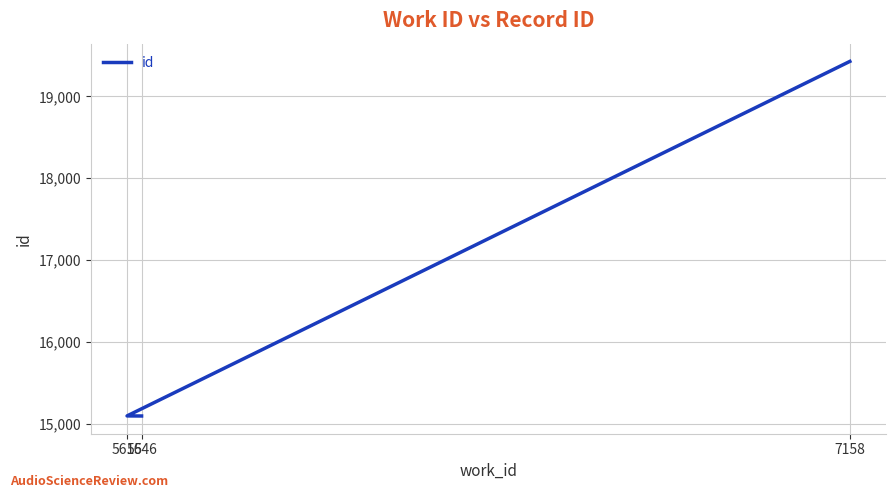

Rank the categories by value from lowest to highest.

5646, 5615, 7158